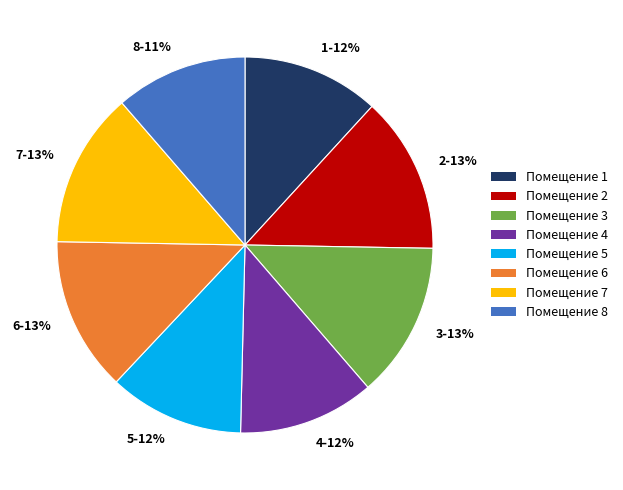

Is there a majority slice in this chart?

No